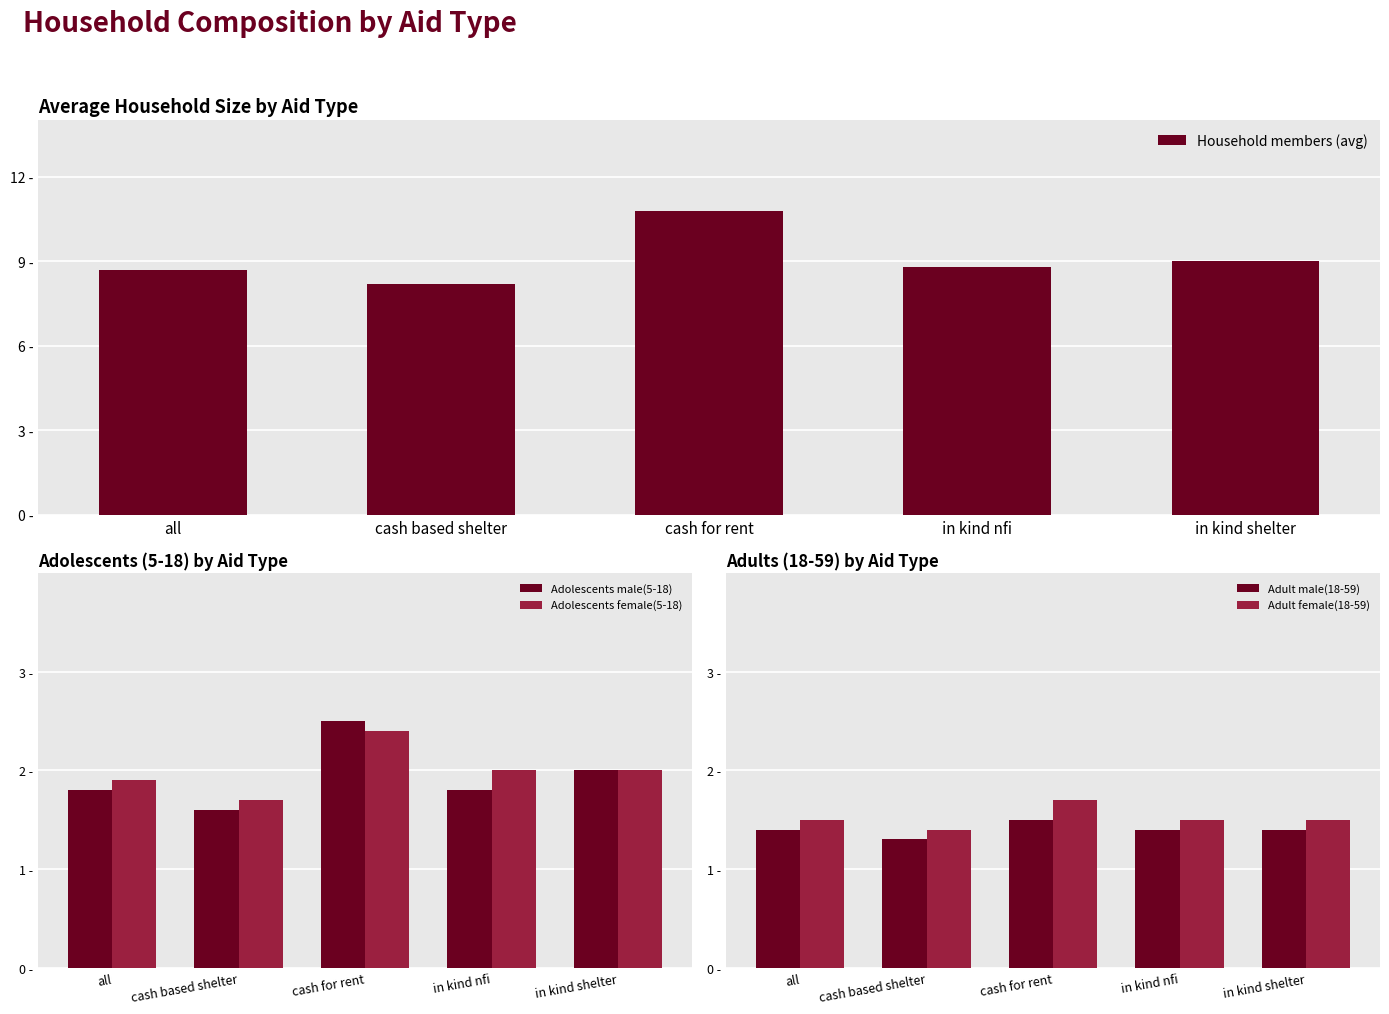

Which category has the highest value in the Adolescents male(5-18) series?

cash for rent